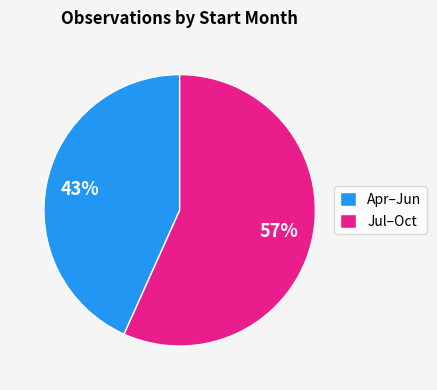

Which slice is the smallest?

Apr–Jun